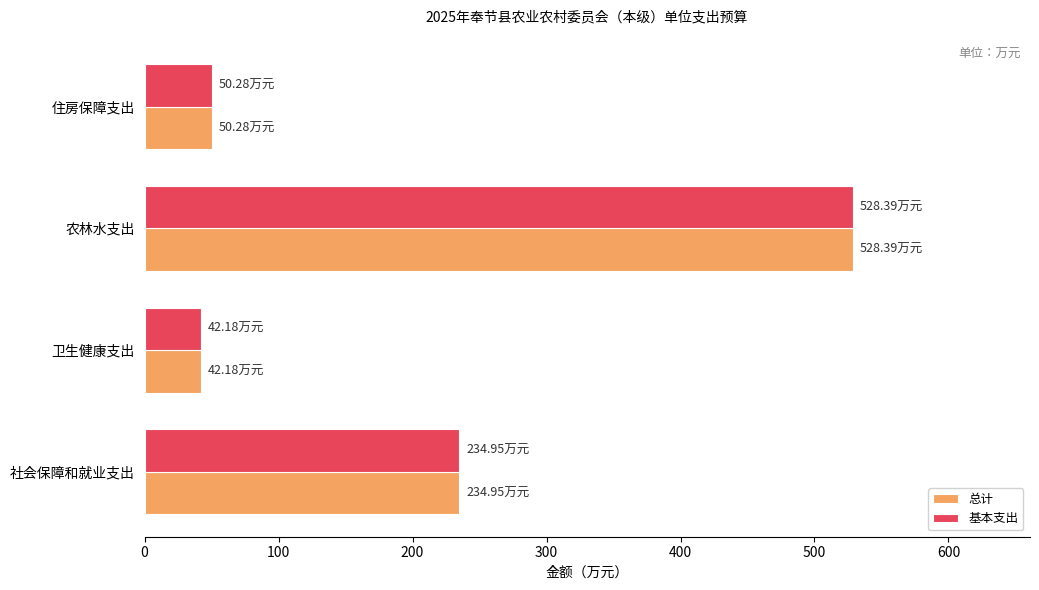

How many values in the 总计 series exceed 234?

2